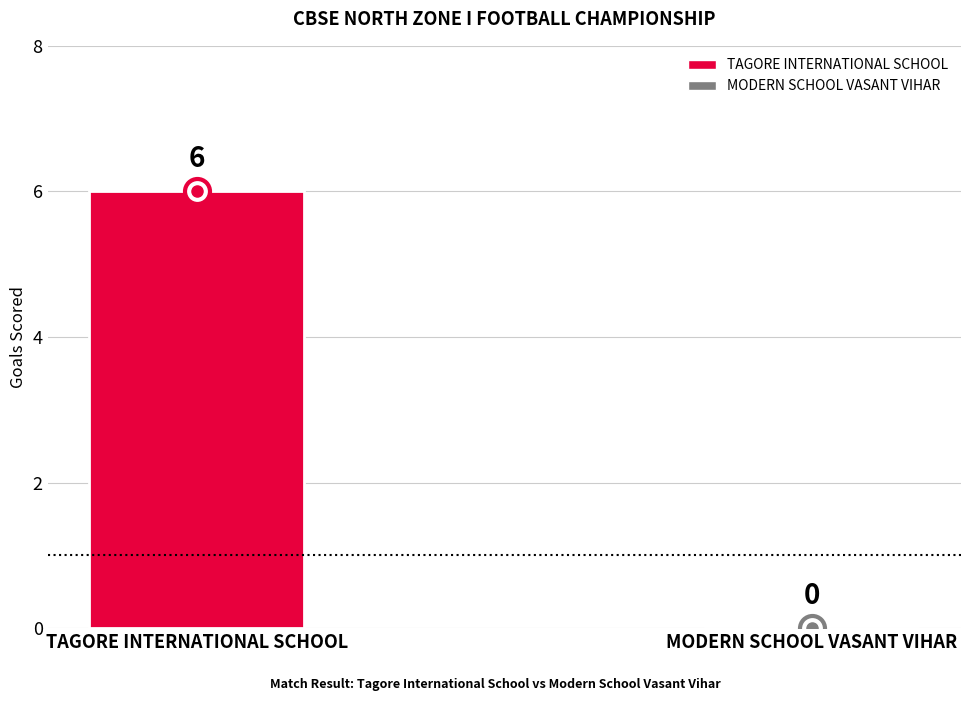

Reading left to right, extract all data points from this chart.

TAGORE INTERNATIONAL SCHOOL=6	MODERN SCHOOL VASANT VIHAR=0